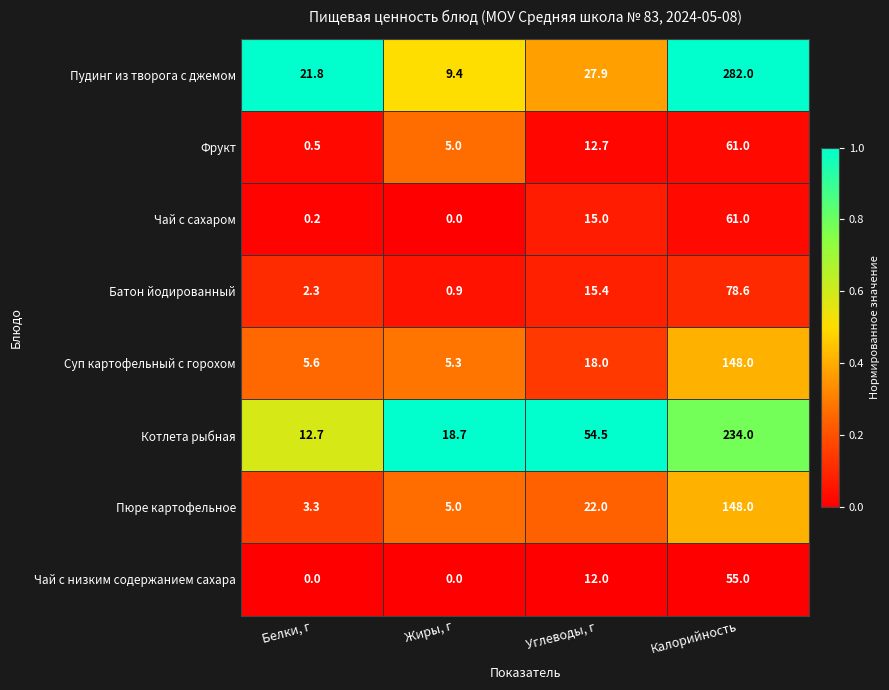

List the labels in order of Пудинг из творога с джемом value, largest first.

Калорийность, Углеводы, г, Белки, г, Жиры, г